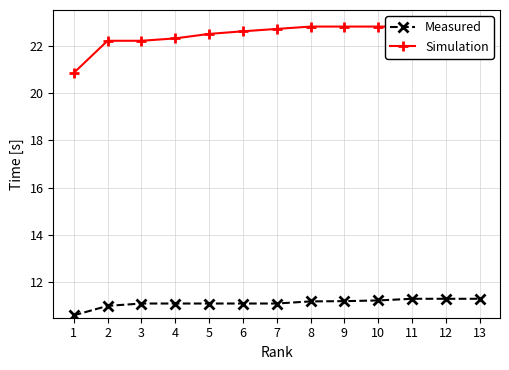

Reading right to left, extract all data points from this chart.

Measured: 13=11.3	12=11.3	11=11.3	10=11.2	9=11.2	8=11.2	7=11.1	6=11.1	5=11.1	4=11.1	3=11.1	2=11.0	1=10.6
Simulation: 13=22.8	12=22.8	11=22.8	10=22.8	9=22.8	8=22.8	7=22.7	6=22.6	5=22.5	4=22.3	3=22.2	2=22.2	1=20.8